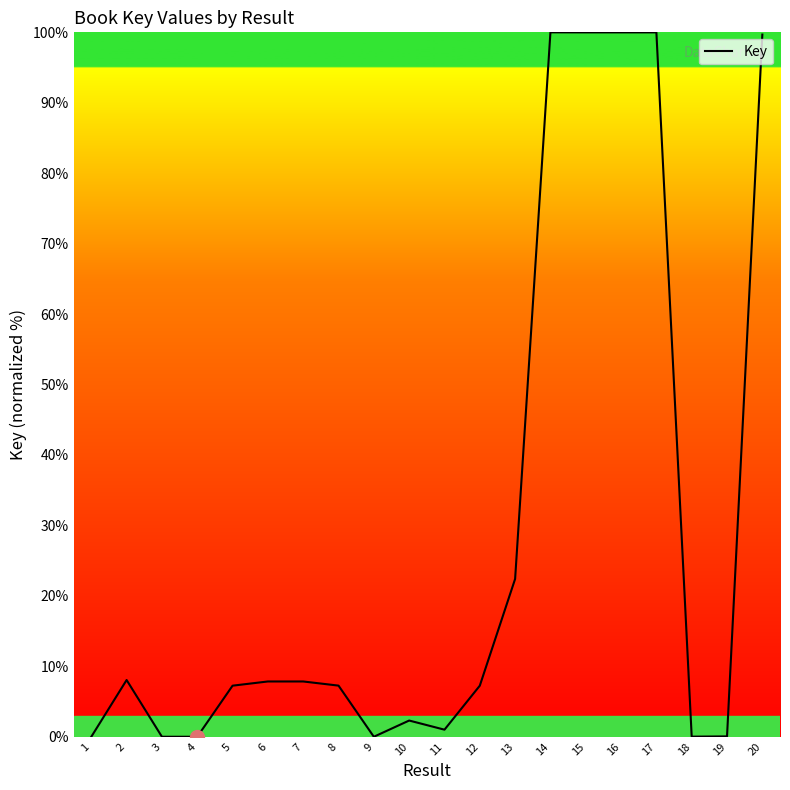

What is the greatest value displayed?

100.0